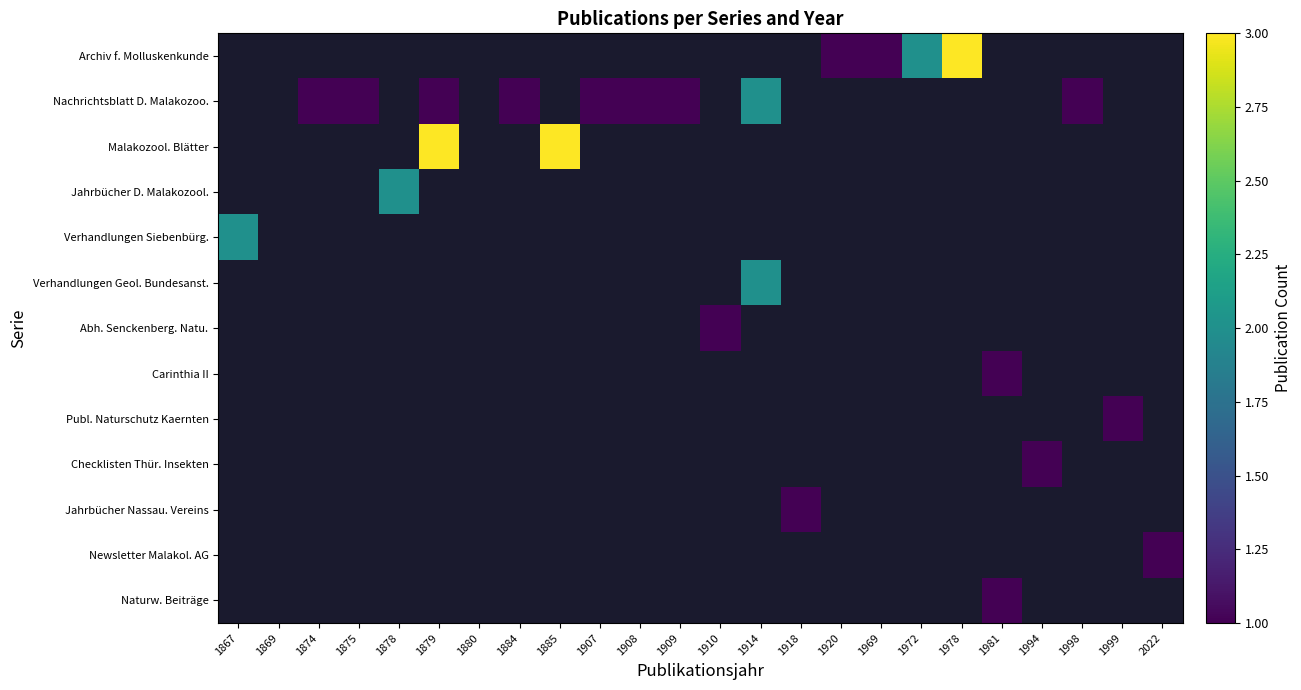

At which category is the sum across all series the highest?

1879